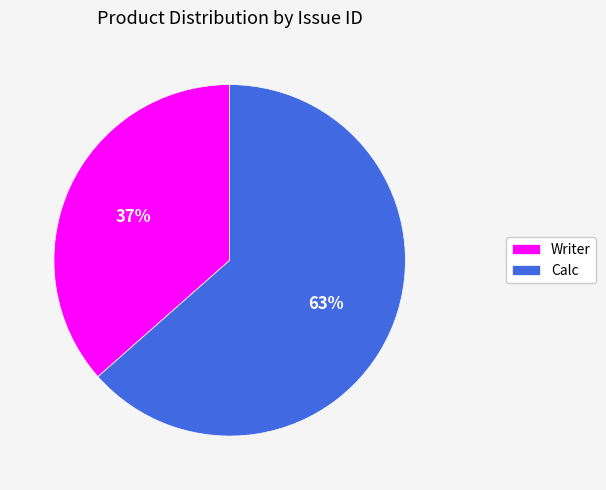

Which slice represents more than half of the pie?

Calc